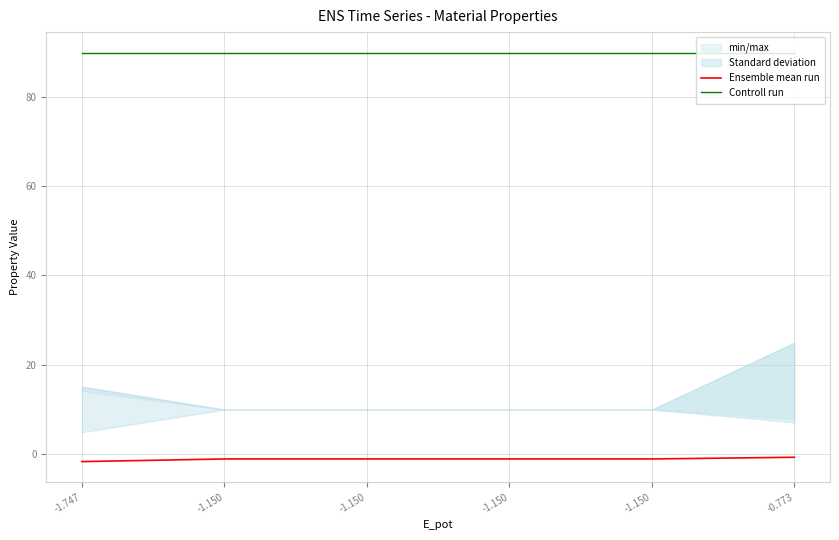

Reading left to right, what are all the values shown in this chart?

Ensemble mean run: -1.7	-1.2	-1.2	-1.2	-1.2	-0.8
Controll run: 90.0	90.0	90.0	90.0	90.0	90.0